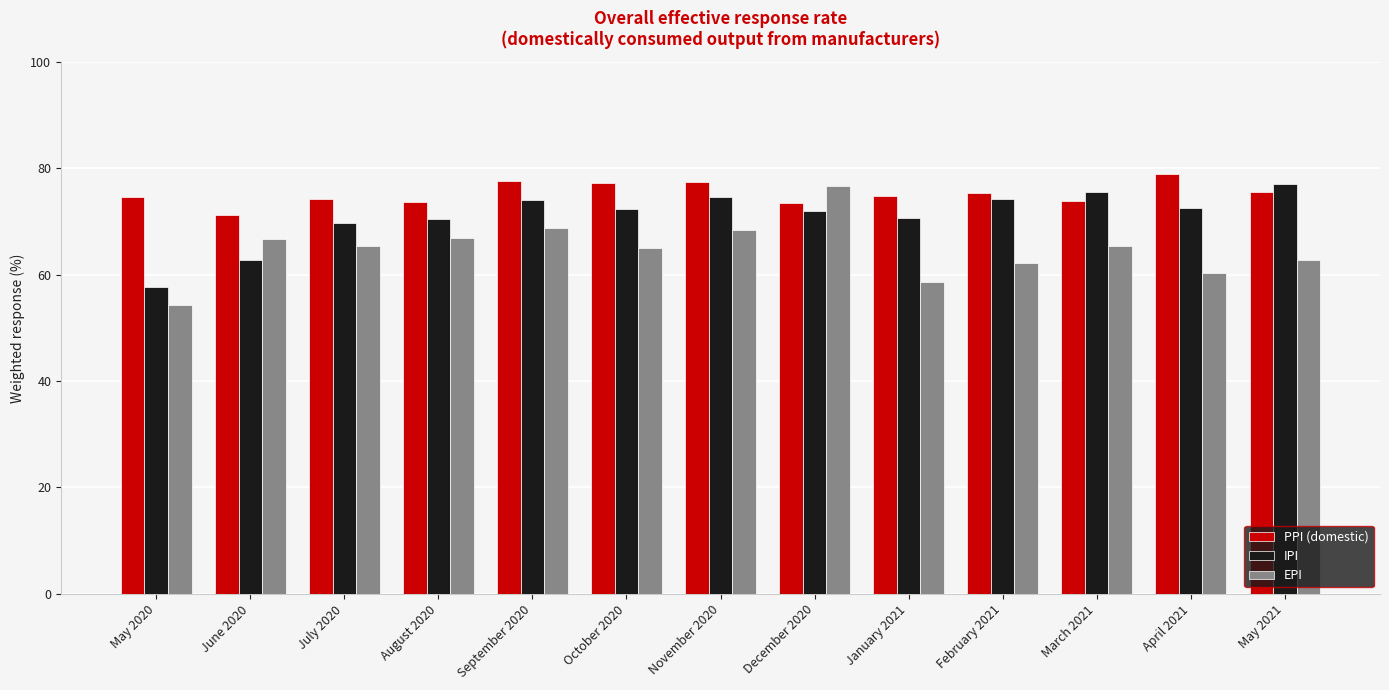

Count the number of data series in this chart.

3